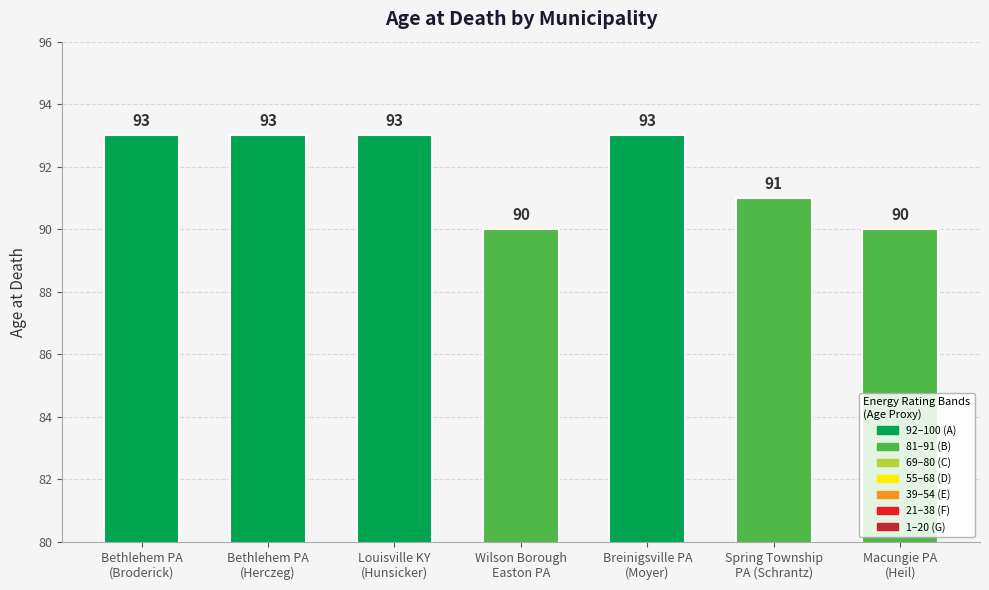

Where is the data nearest to the value 91?

Spring Township
PA (Schrantz)